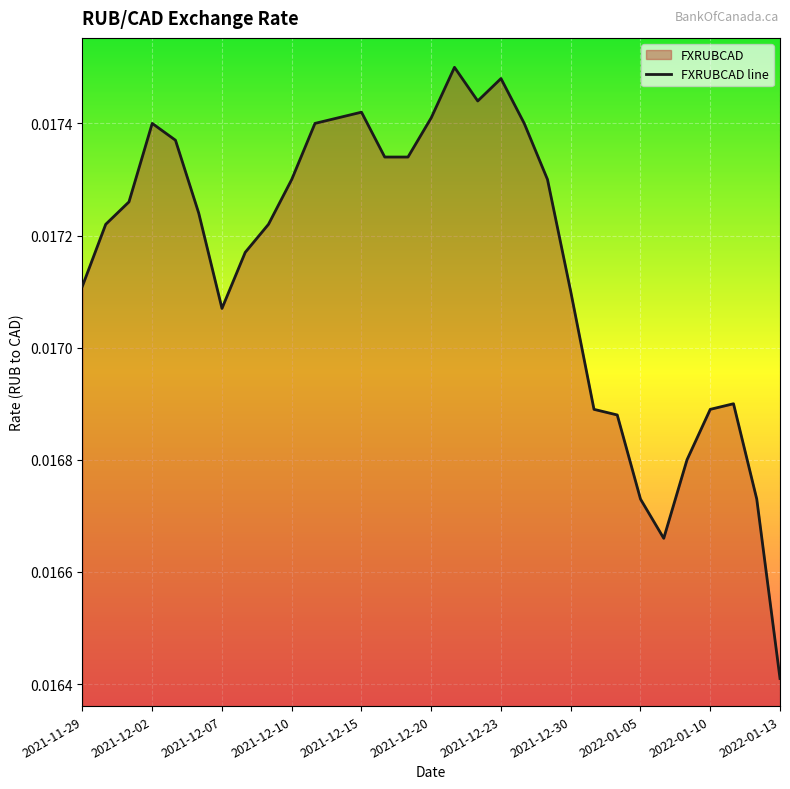

How many values are between 0 and 1?

31